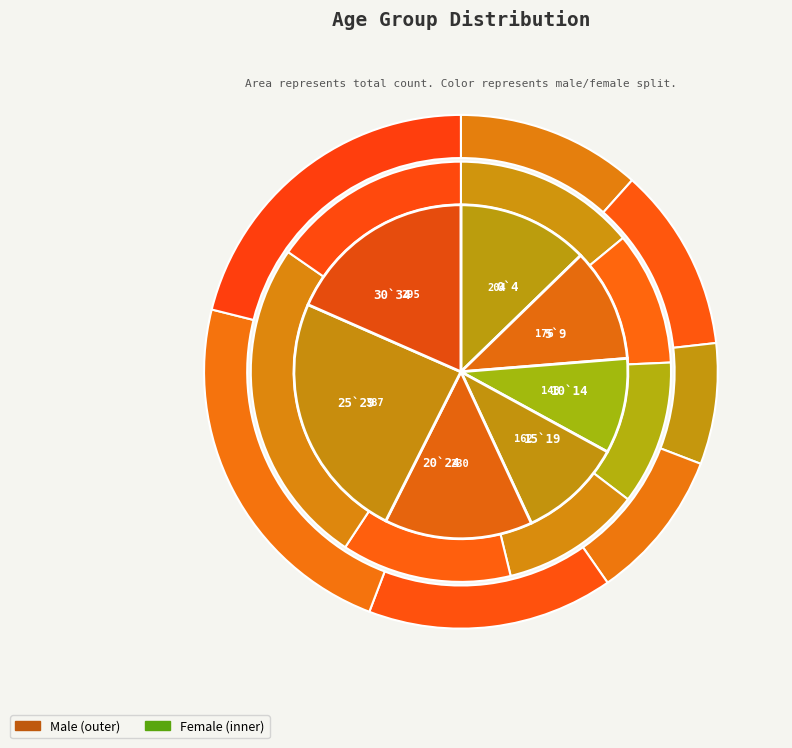

Which slice is the largest?

25`29